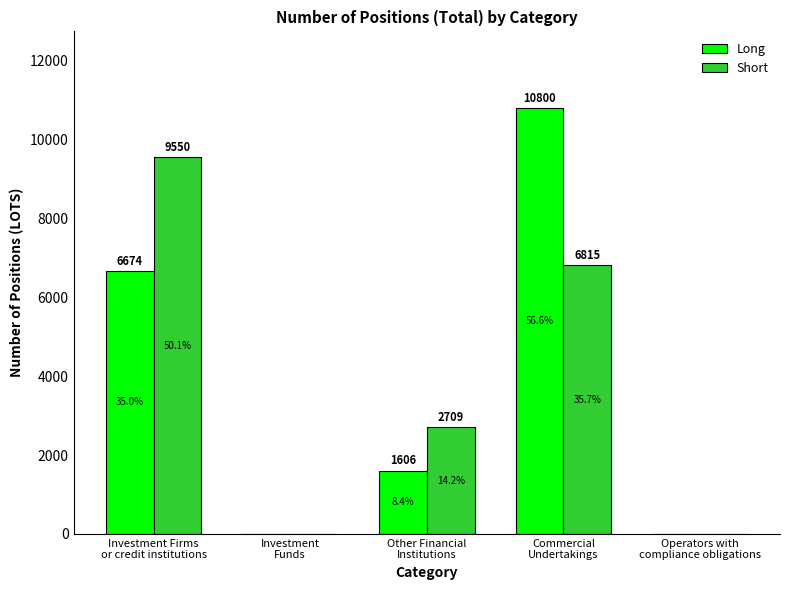

Which series has the largest total across all categories?

Long